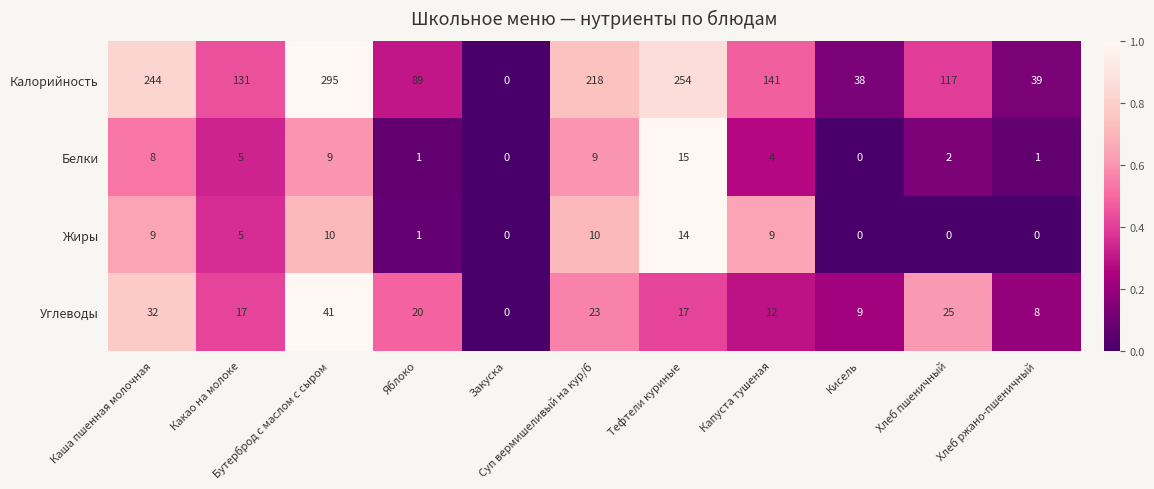

What is the sum of all Белки values?

54